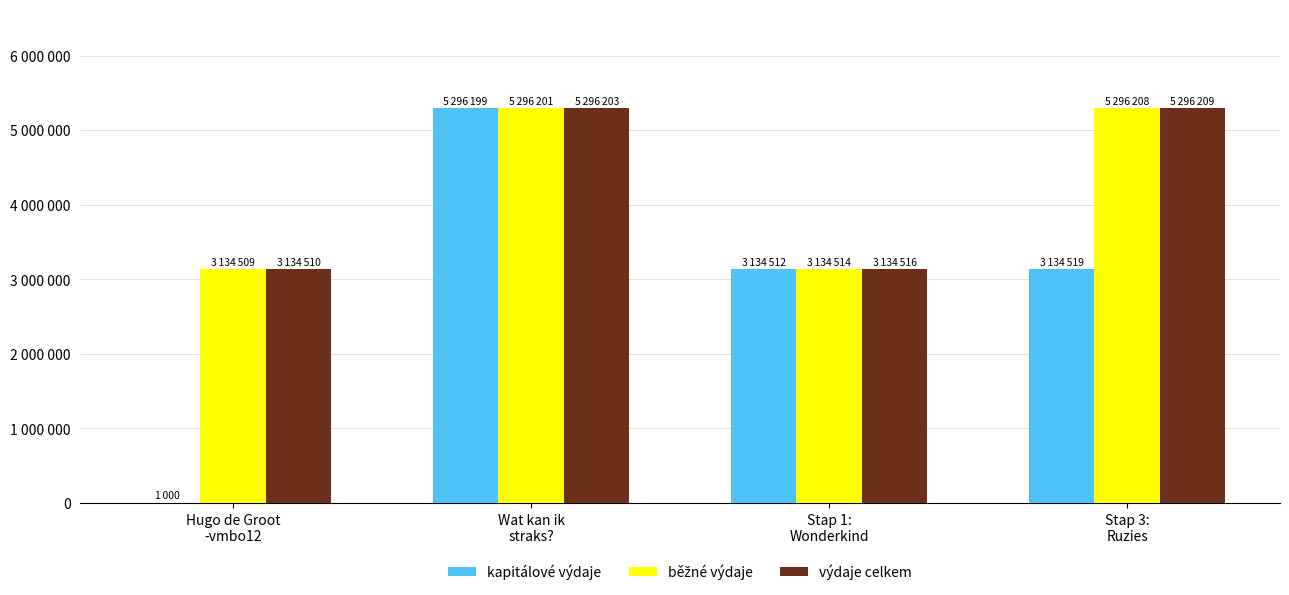

What is the sum of all běžné výdaje values?

16861432